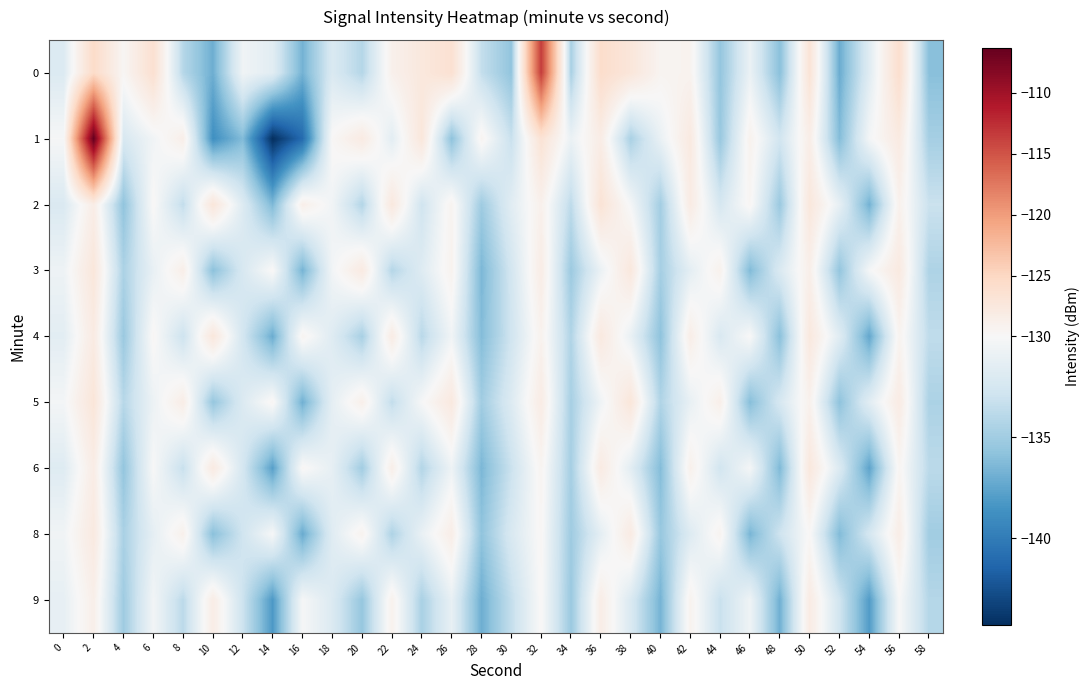

What is the total value across all series at 38?

-1169.3